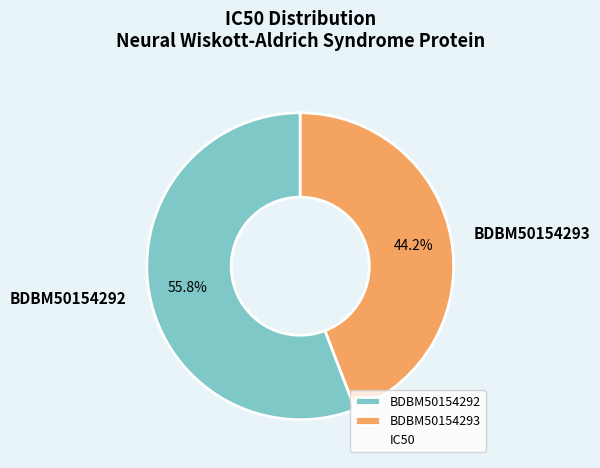

To the nearest percent, what is the combined percentage of BDBM50154293 and BDBM50154292?

100%